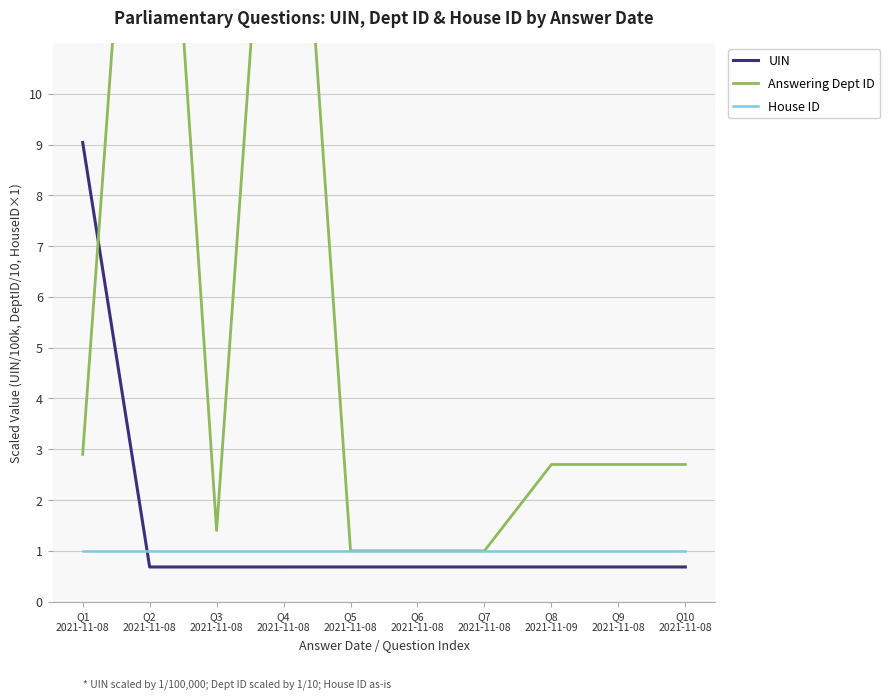

True or false: House ID has more than 2 interior local peaks.

False